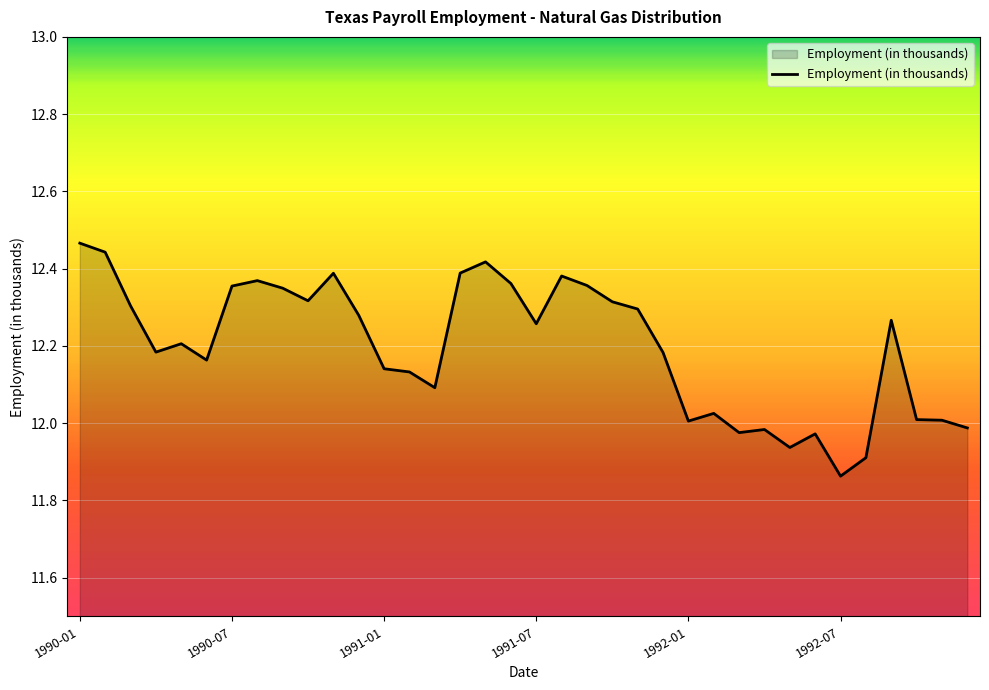

How many lines are shown in the chart?

1